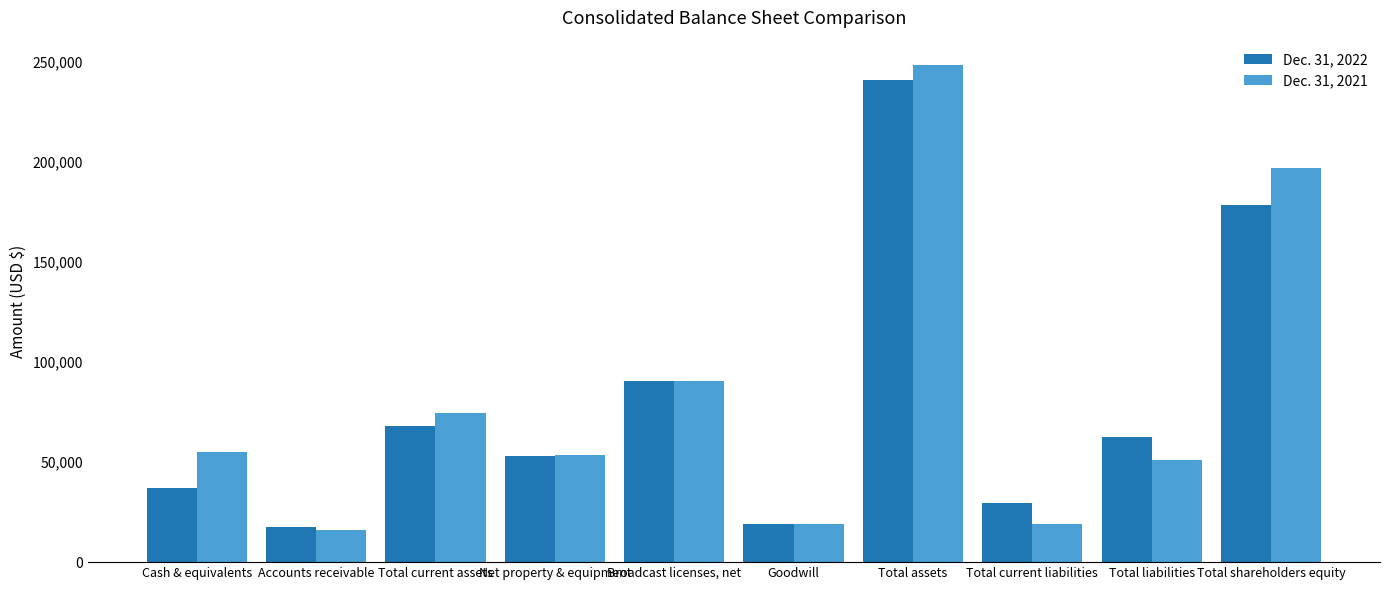

What is the difference between the Dec. 31, 2022 values at Broadcast licenses, net and Cash & equivalents?

53505